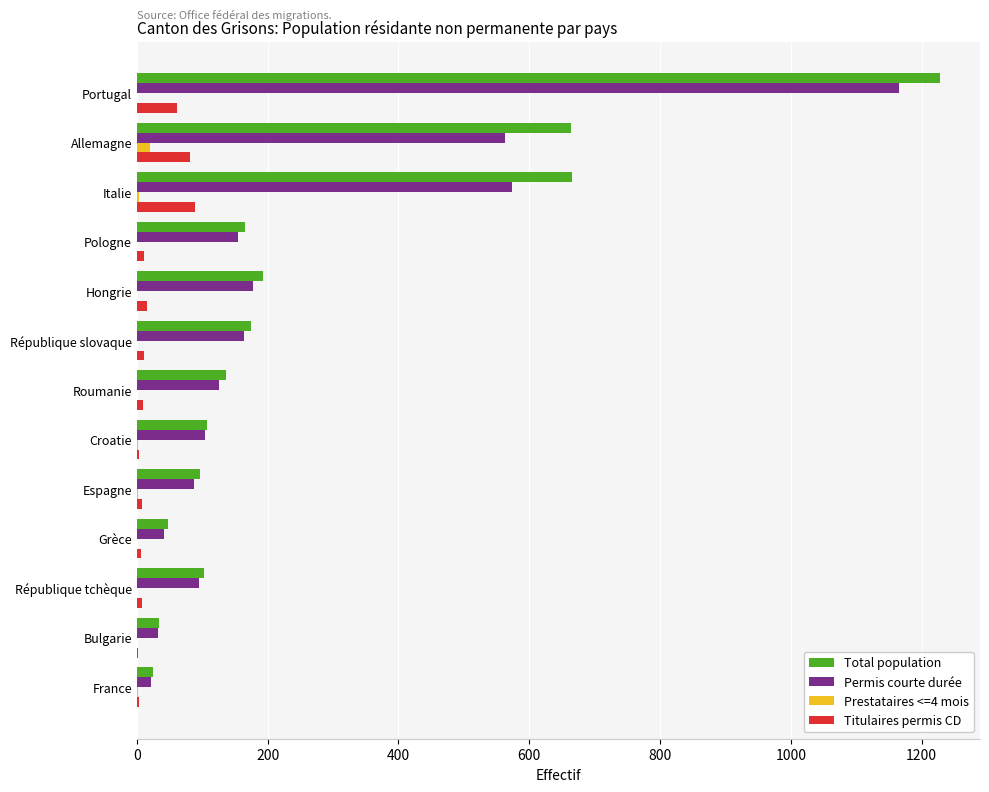

Is the value of Total population at République slovaque greater than the value of Titulaires permis CD at Pologne?

Yes